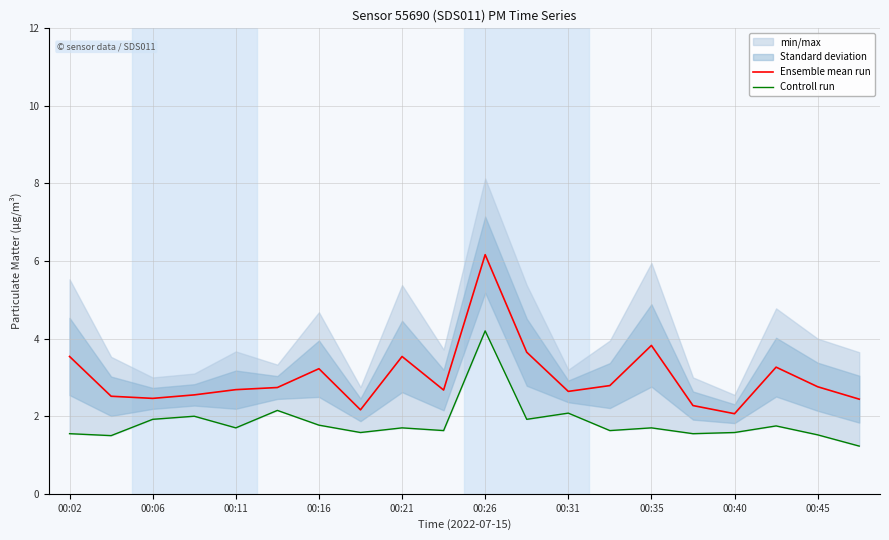

The Ensemble mean run series shows 2.7 at 00:11. True or false?

True